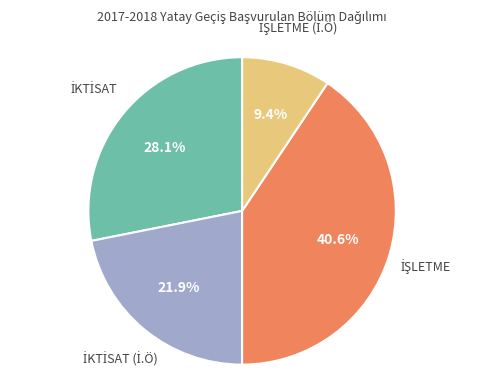

Is there a majority slice in this chart?

No